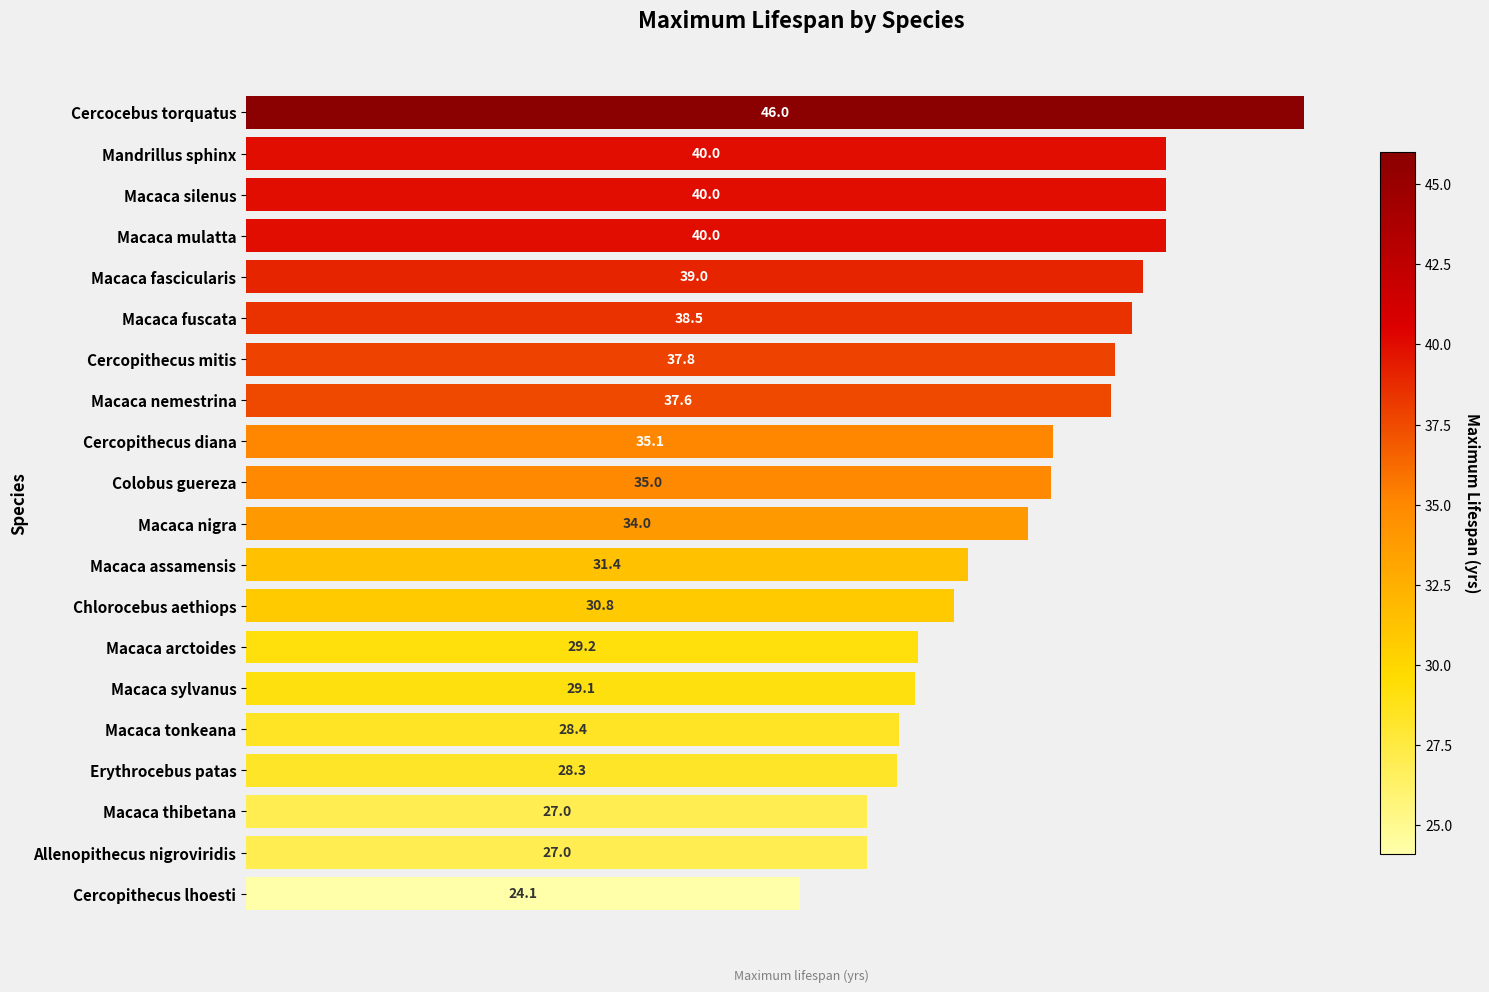

At which category does the chart reach its minimum across all series?

Cercopithecus lhoesti